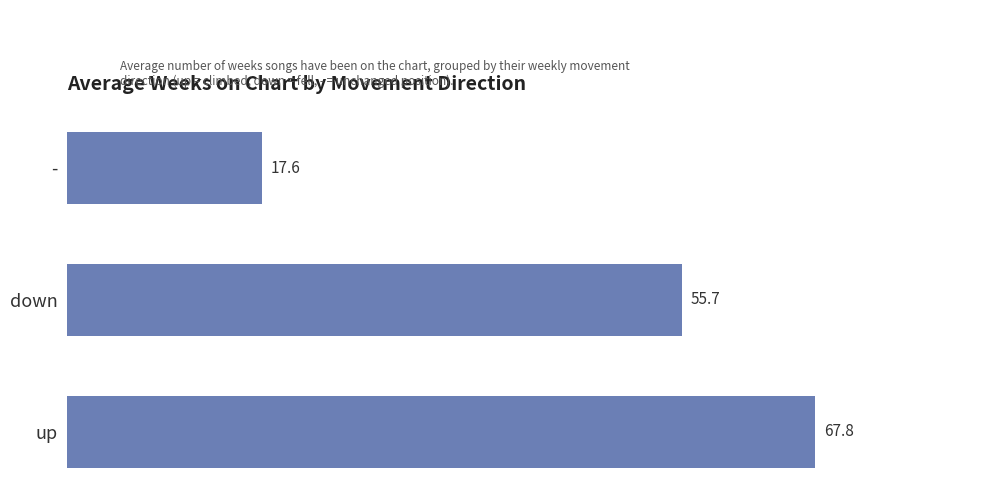

Approximately how many times larger is the value at down compared to up?

0.8